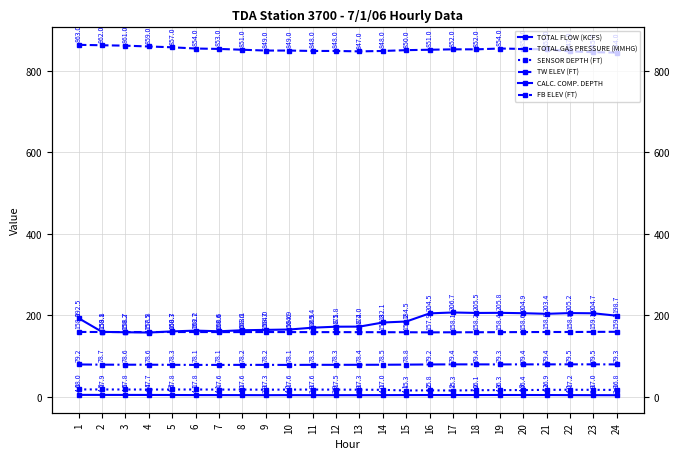

True or false: TOTAL GAS PRESSURE (MMHG) and FB ELEV (FT) intersect in this chart.

False